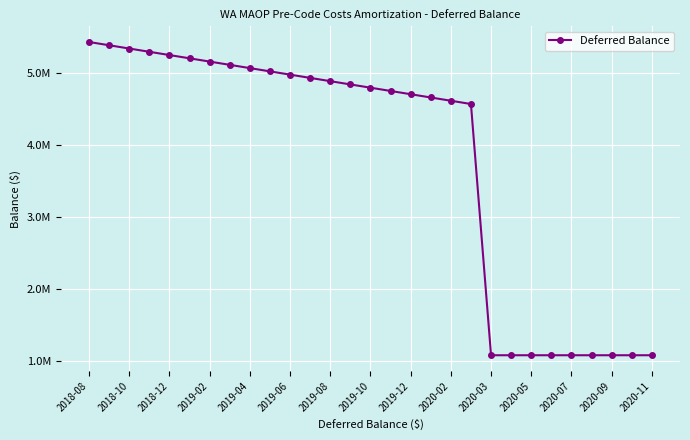

Where is the data nearest to the value 3254263?

19